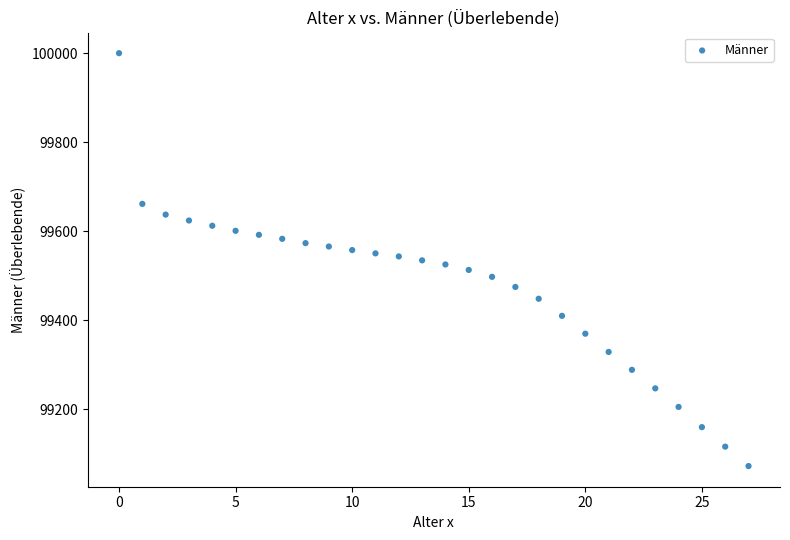

What is the range of Y values (max minus min)?

927.7